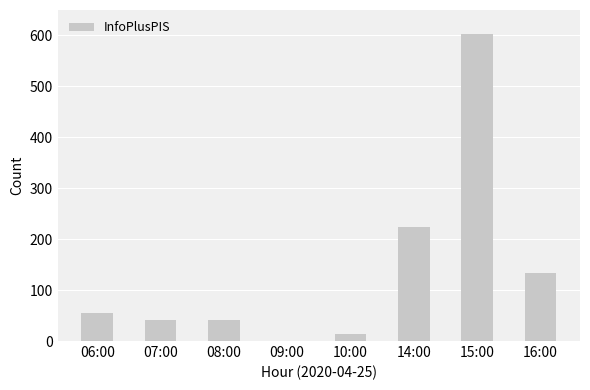

Which has a higher value, 06:00 or 15:00?

15:00